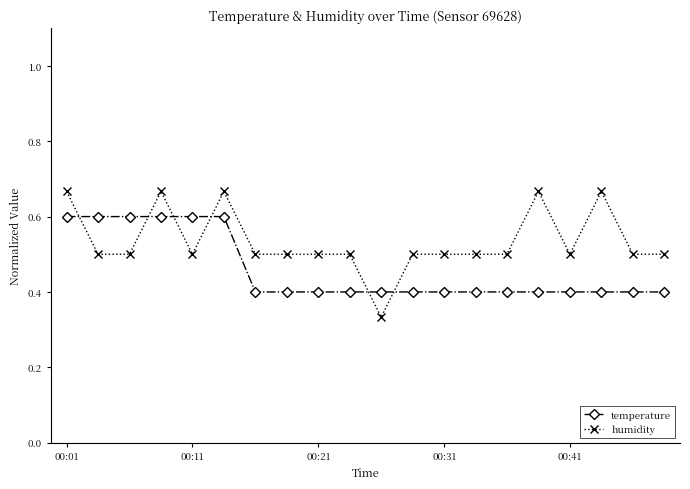

Count the temperature values in the range 0 to 1.

20